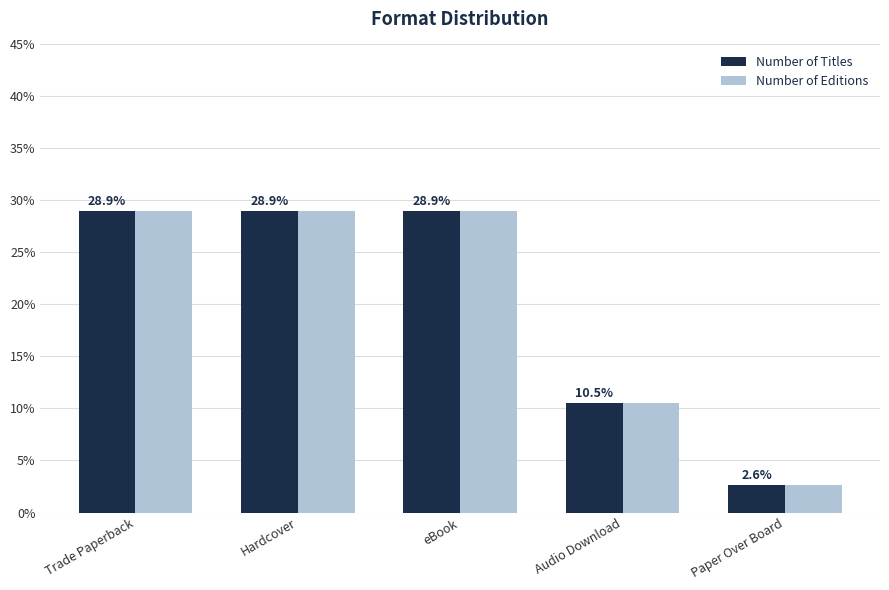

Reading left to right, list all the values displayed in this chart.

Number of Titles: Trade Paperback=28.9	Hardcover=28.9	eBook=28.9	Audio Download=10.5	Paper Over Board=2.6
Number of Editions: Trade Paperback=28.9	Hardcover=28.9	eBook=28.9	Audio Download=10.5	Paper Over Board=2.6